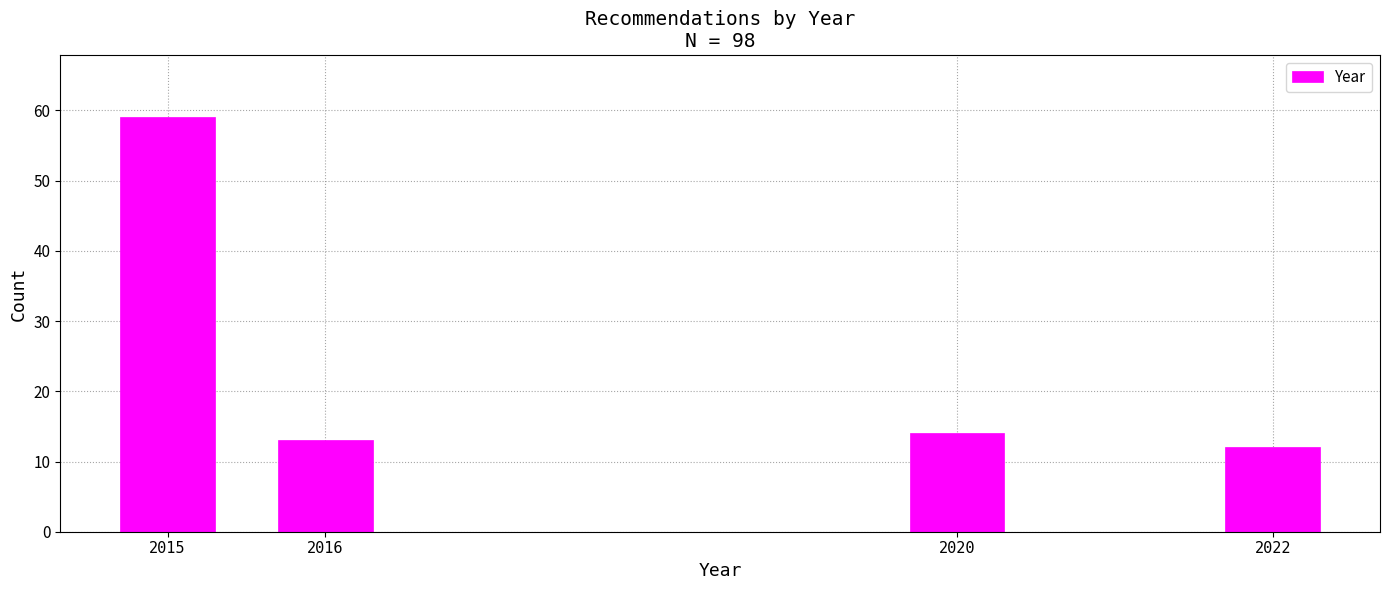

Reading left to right, what are all the values shown in this chart?

59	13	14	12